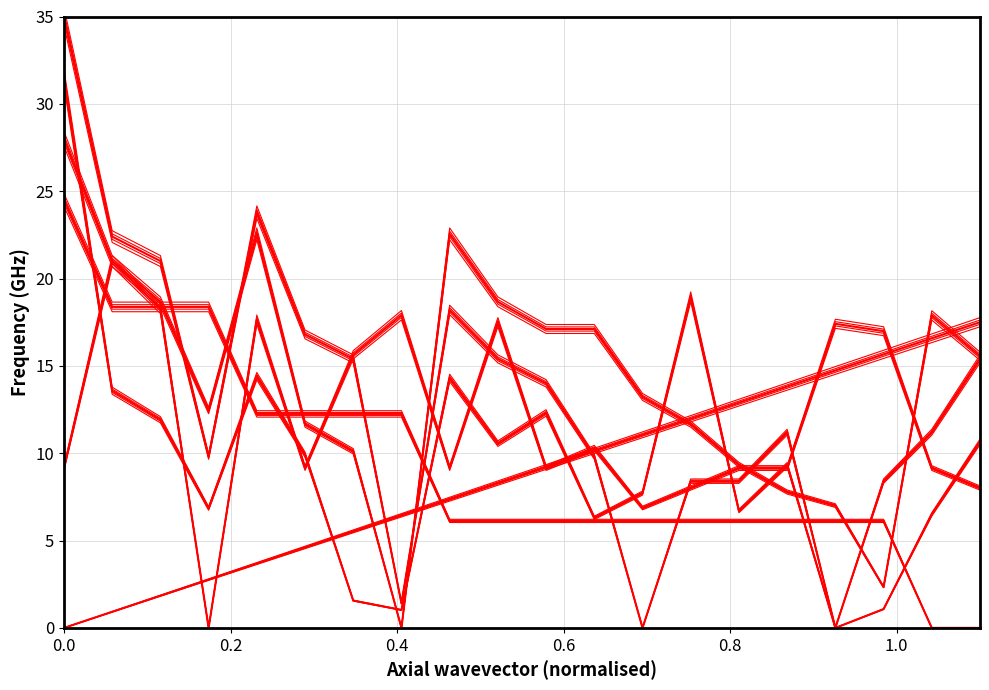

Is this an area chart (filled region under the line)?

No